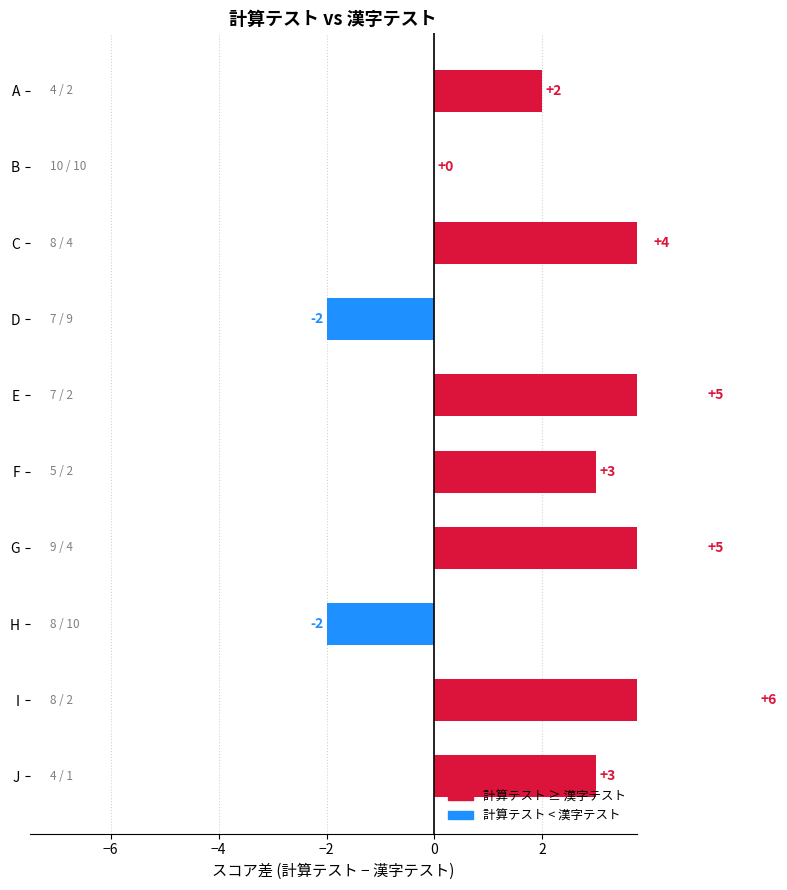

Between B and E, which series saw the biggest shift?

漢字テスト